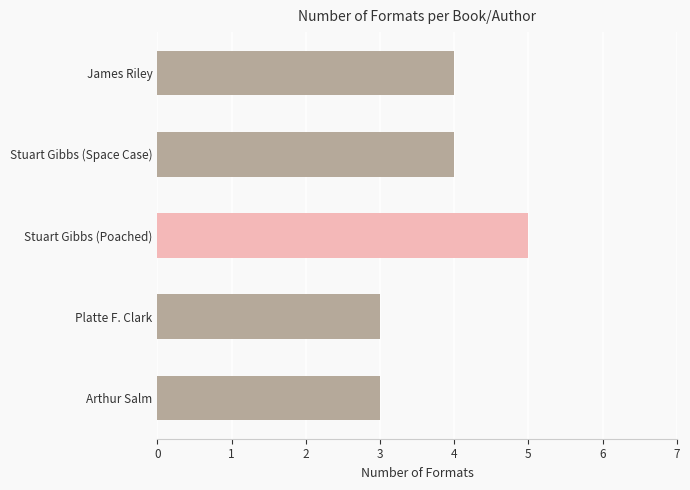

What is the sum of the values at Arthur Salm and Platte F. Clark?

6